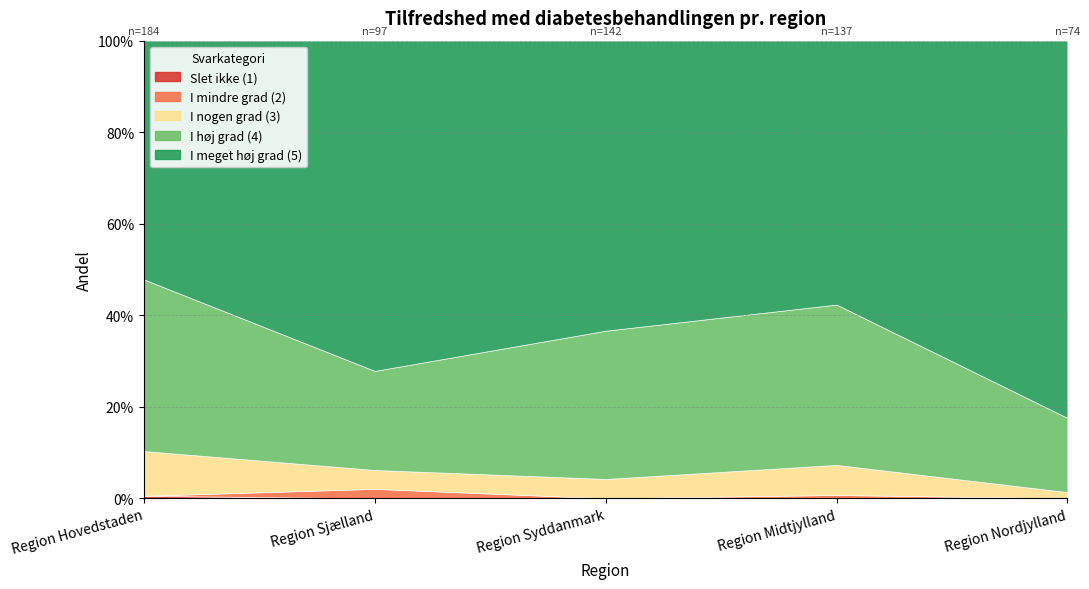

At Region Hovedstaden, list the series in order from largest to smallest.

I meget høj grad (5), I høj grad (4), I nogen grad (3), Slet ikke (1), I mindre grad (2)